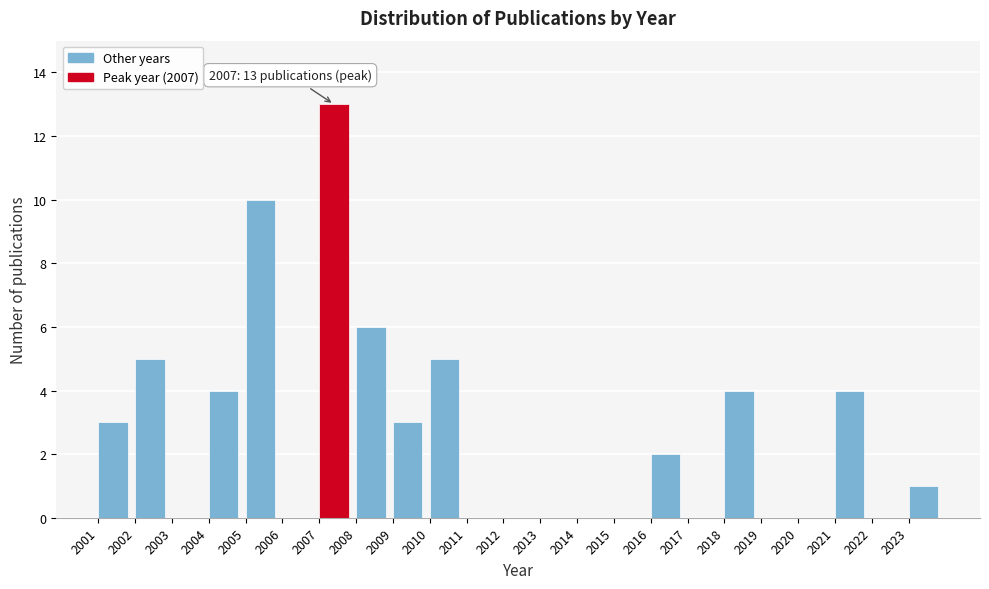

Over which range of the x-axis is the bar tallest?

2007 to 2008